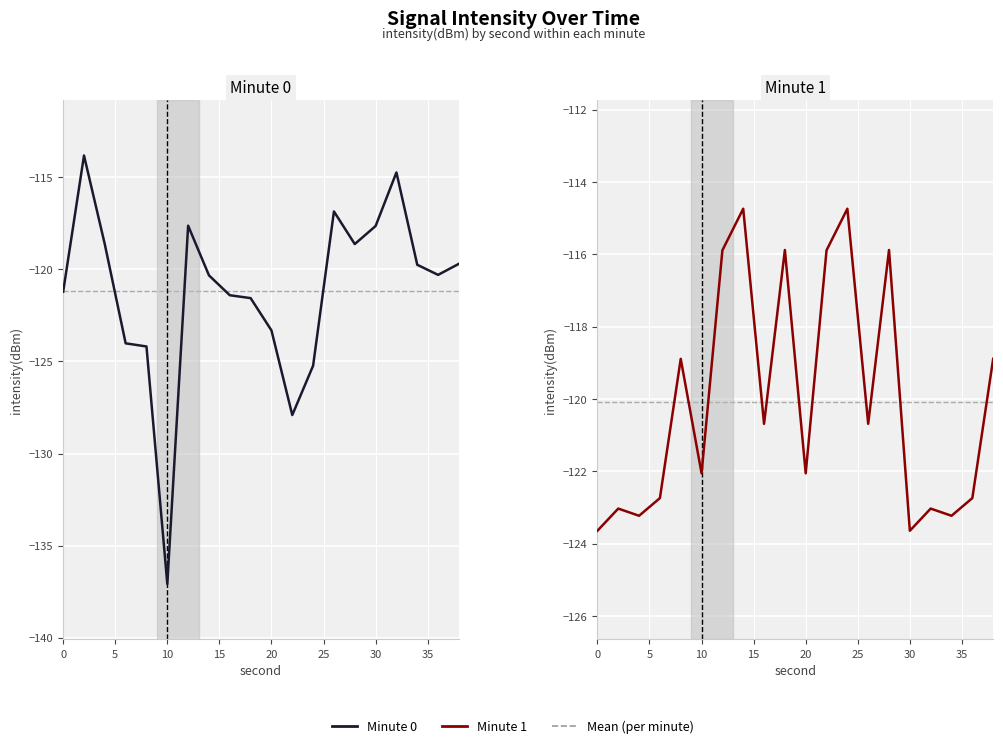

Is it true that Minute 1 equals -173.7 at 40?

False